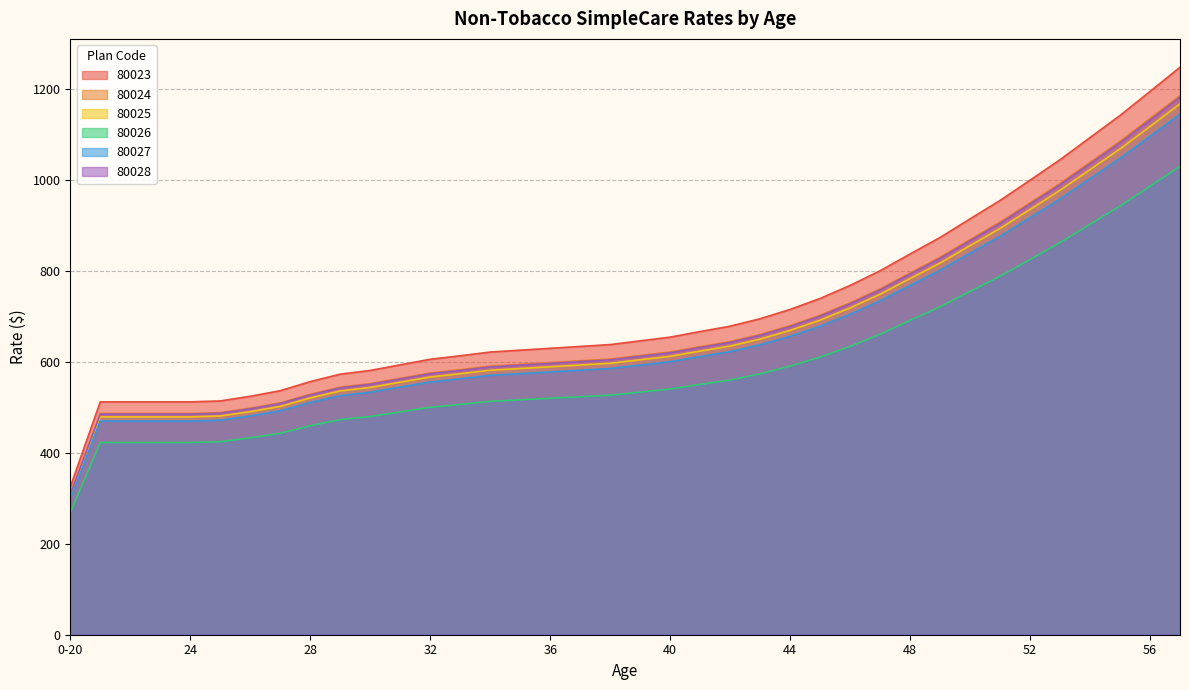

True or false: 80024 has a value of 299.3 at 21.

False